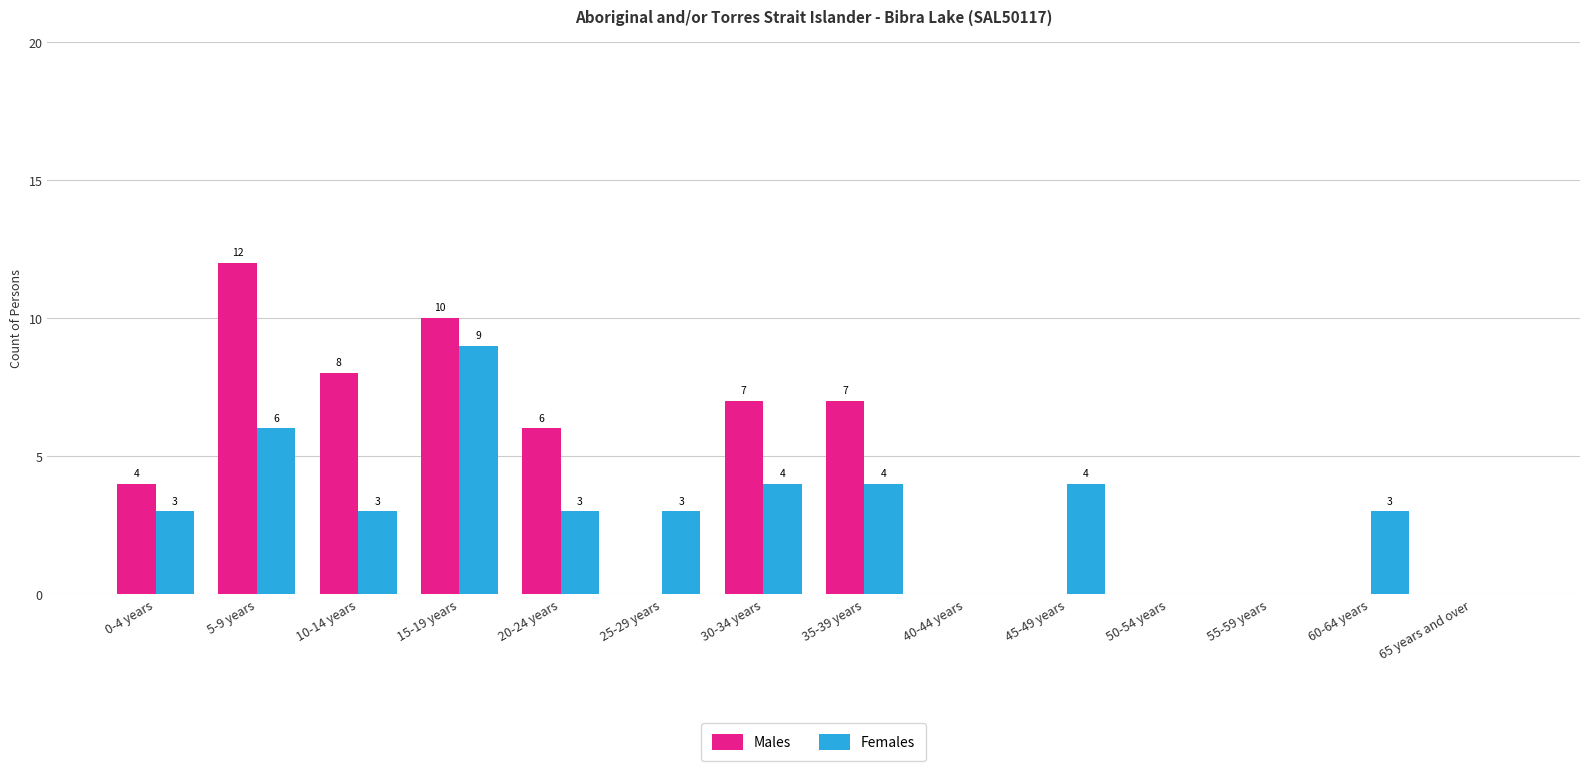

Reading right to left, extract all data points from this chart.

Males: 0	0	0	0	0	0	7	7	0	6	10	8	12	4
Females: 0	3	0	0	4	0	4	4	3	3	9	3	6	3